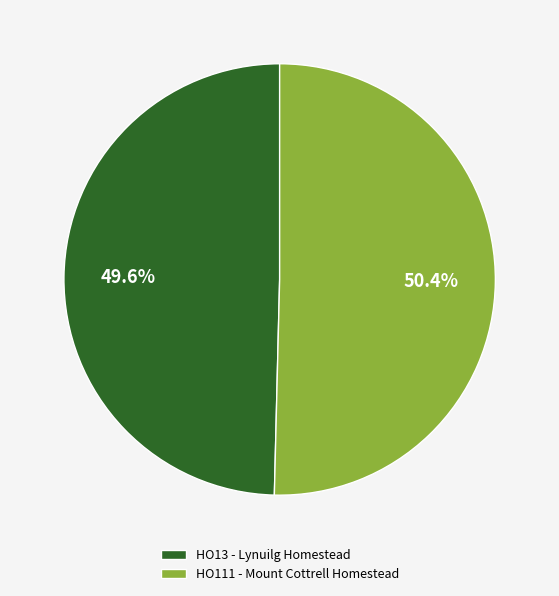

Count the number of slices in the pie.

2